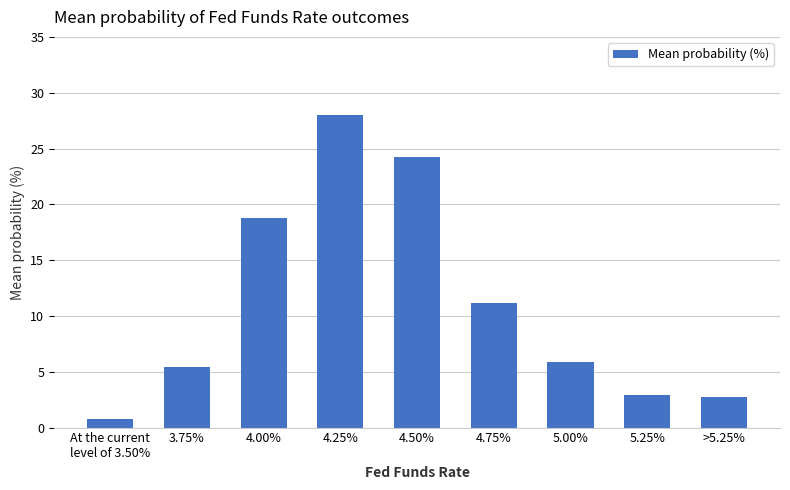

Where is the data nearest to the value 14?

4.75%